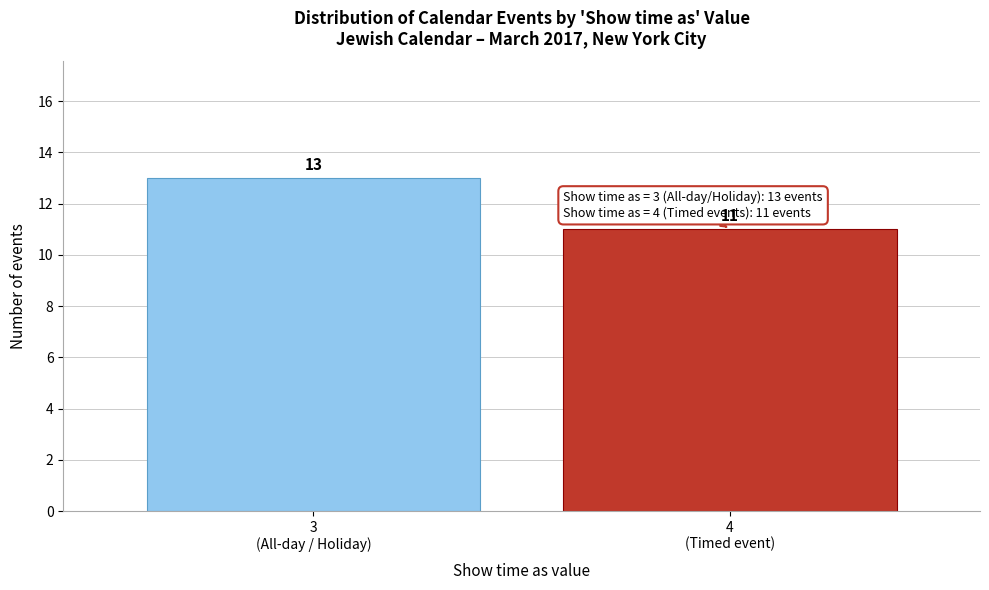

Reading left to right, extract all data points from this chart.

13	11